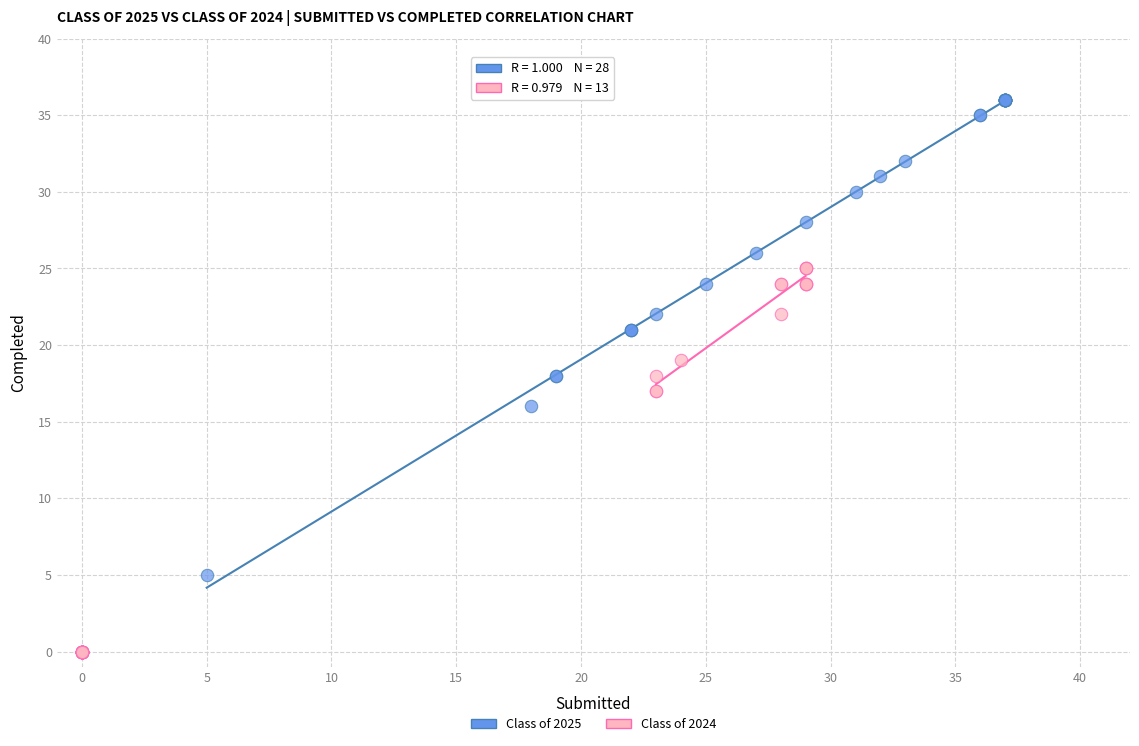

Which series has the largest Y range (max minus min)?

Class of 2025